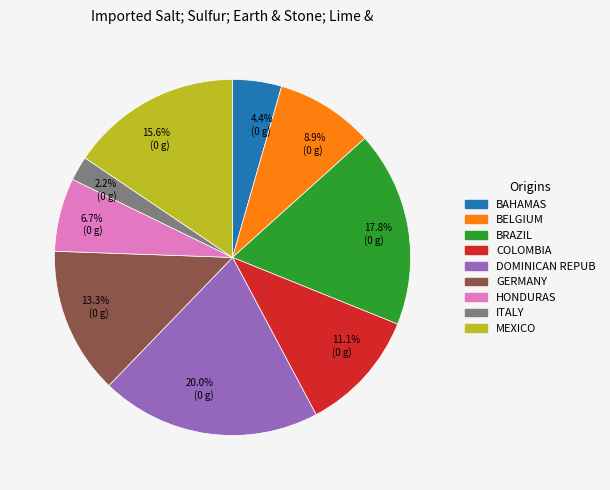

Which has a higher value, 6.7% (0 g) or 20.0% (0 g)?

20.0% (0 g)